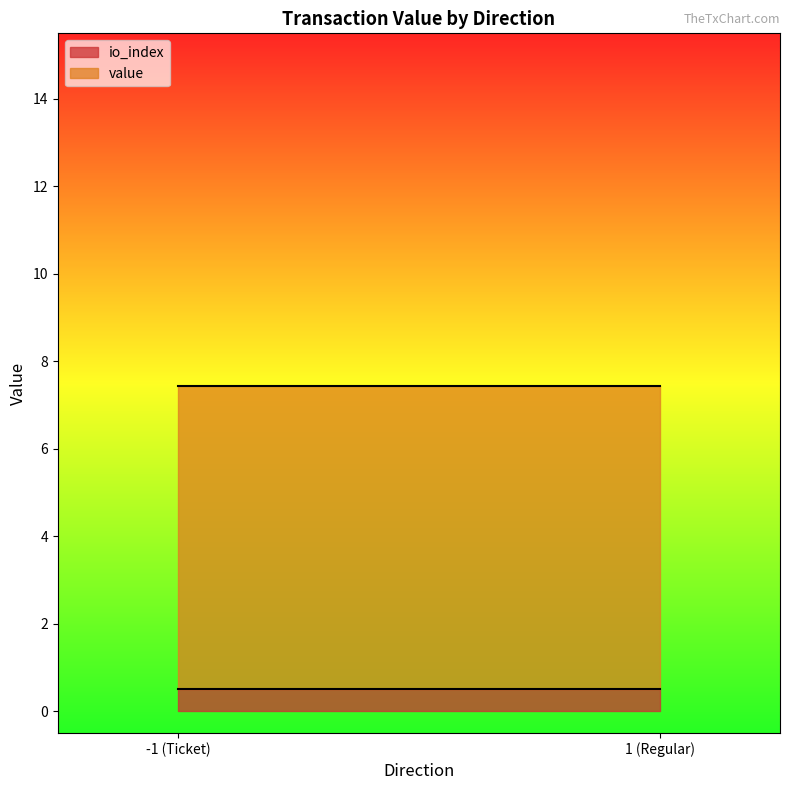

What is the total value across all series at 1 (Regular)?

7.4